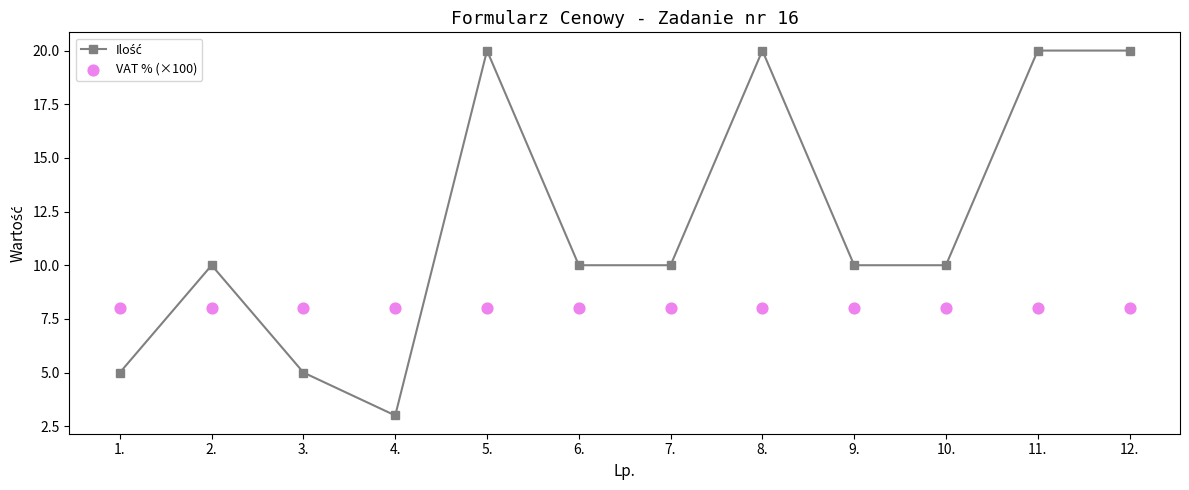

Which series has the largest Y range (max minus min)?

Ilość